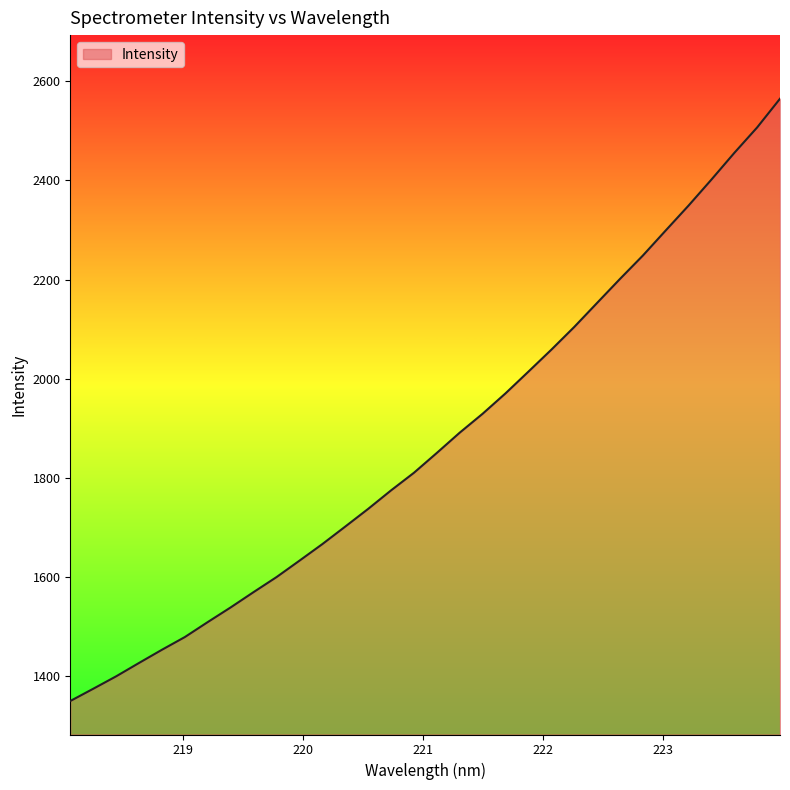

What is the difference between the maximum and minimum values?

1214.3